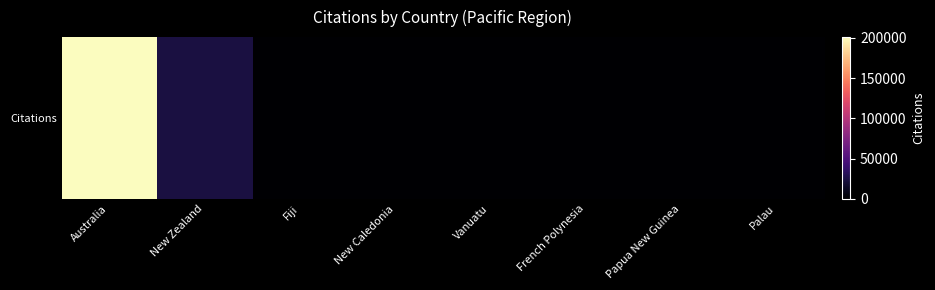

What is the sum of the values at Papua New Guinea and Palau?

167